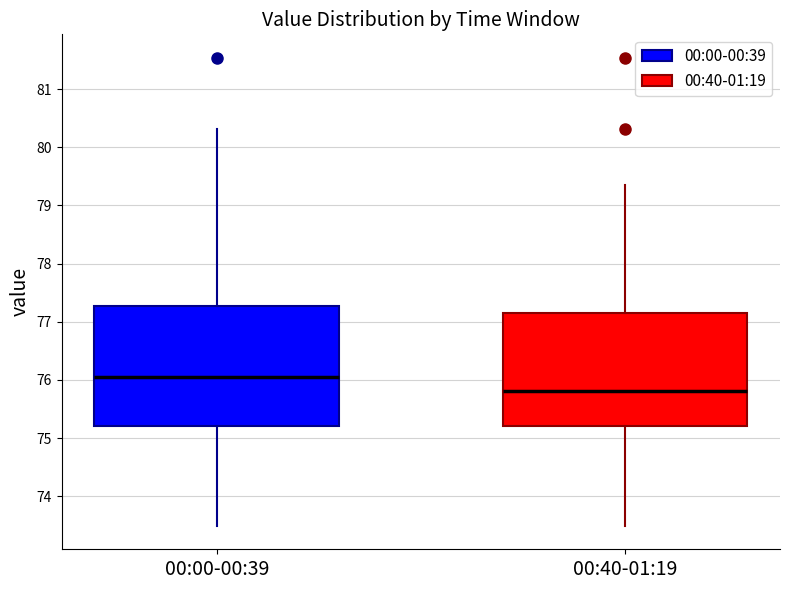

Reading left to right, transcribe this box plot: for each box, give where its median line is, the range the box spans, and where its two whiskers end, as read against the y-axis. The values are not printed on the chart, so give them approximately, as read against the axis.

00:00-00:39: median 76.1, box 75.2 to 77.3, whiskers 73.5 to 80.3
00:40-01:19: median 75.8, box 75.2 to 77.2, whiskers 73.5 to 79.4